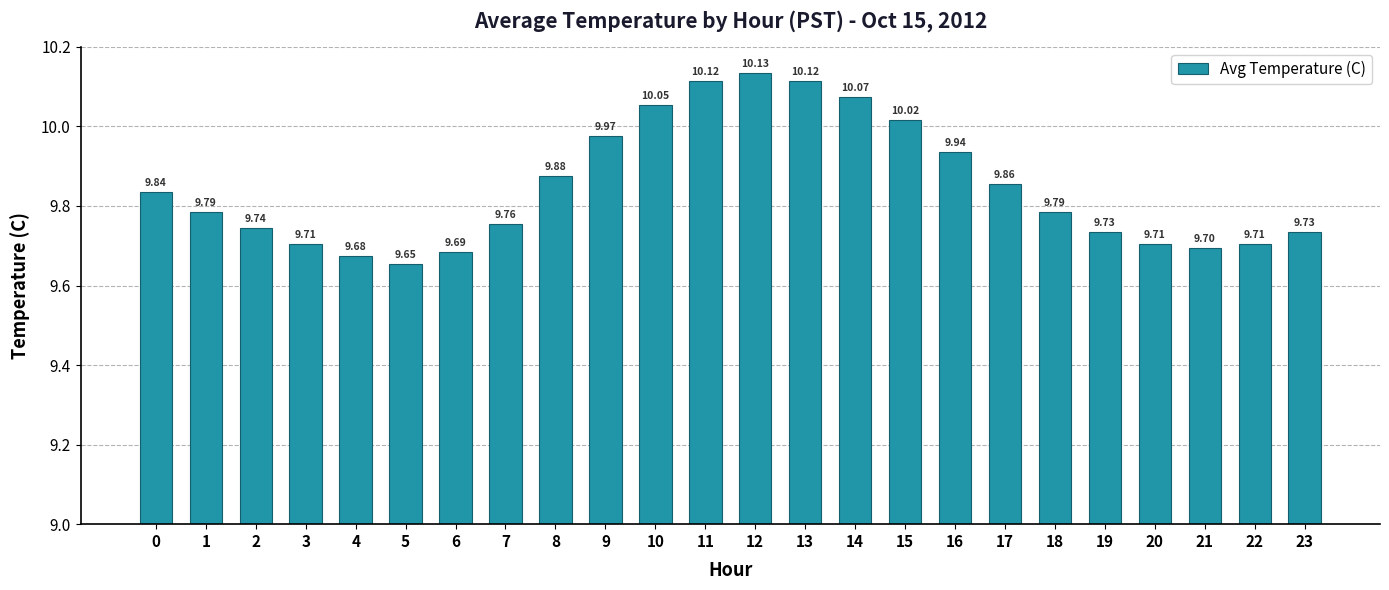

What is the average value?

9.8